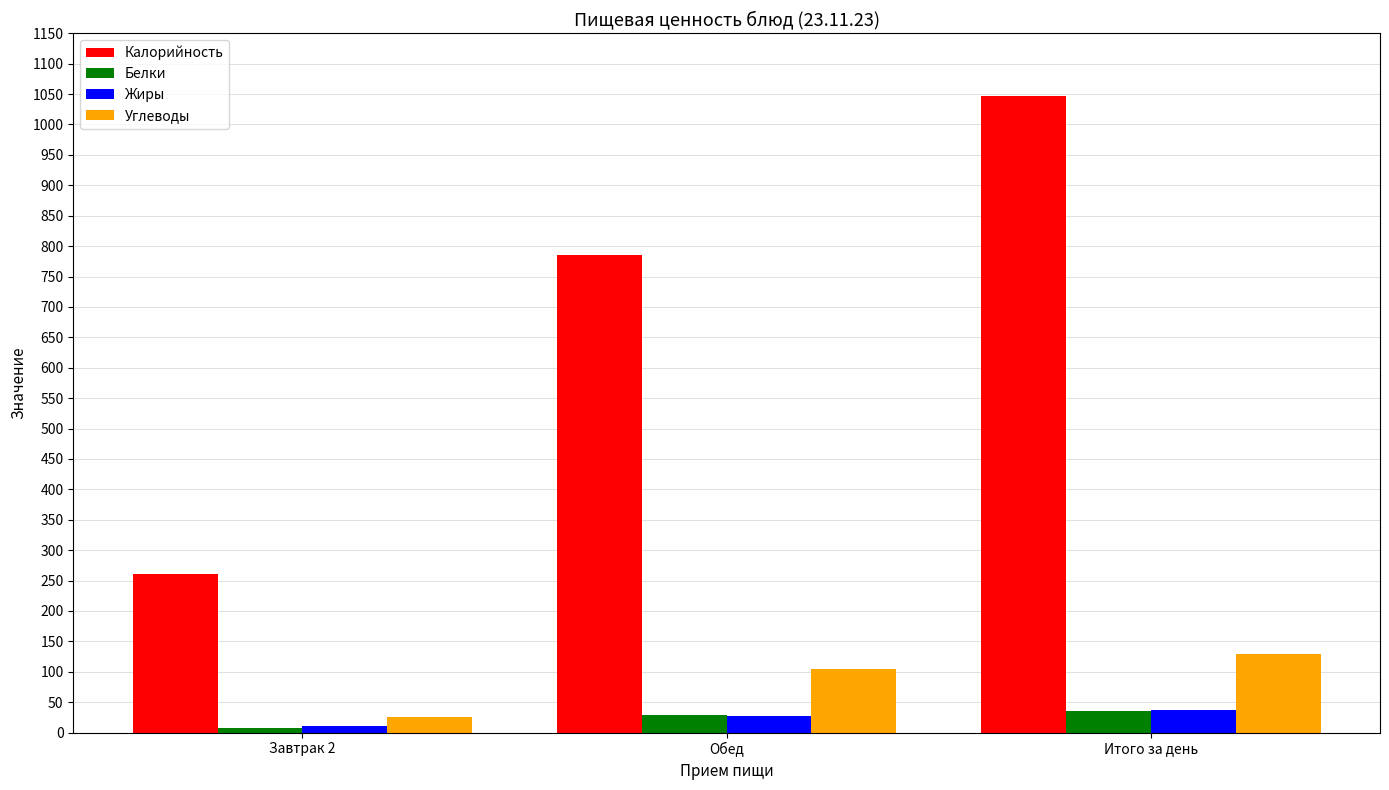

What is the average value of the Белки series?

23.5